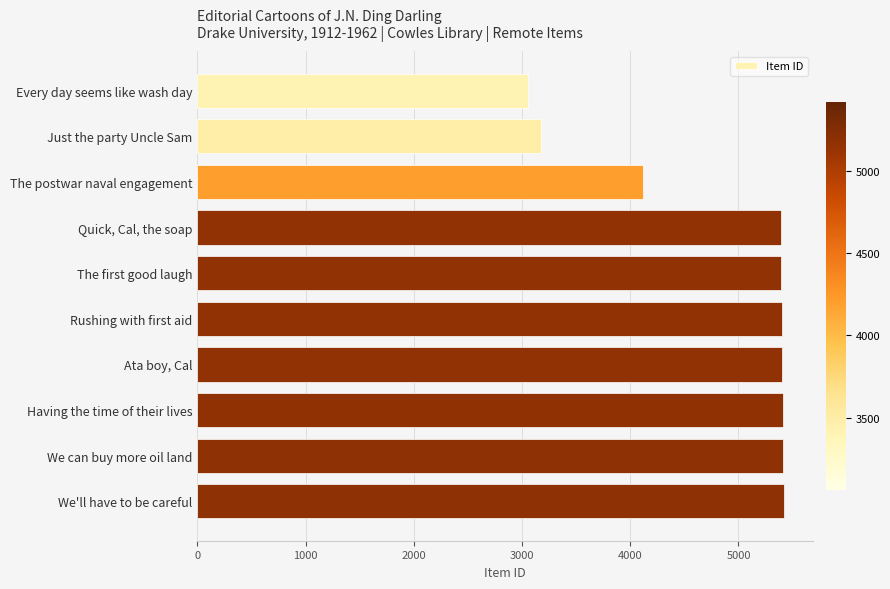

How many categories are shown in the chart?

10